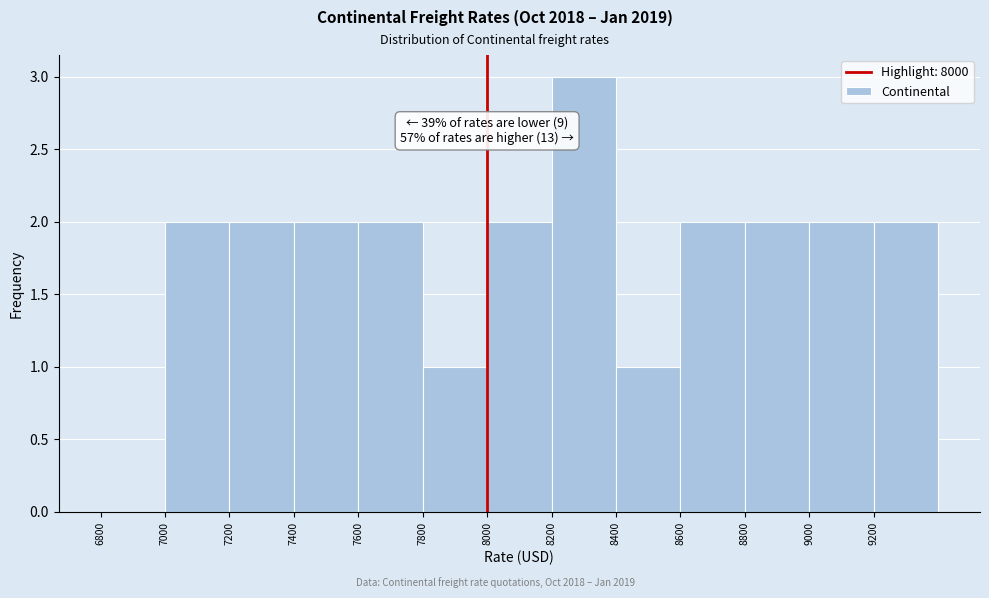

Which range on the x-axis has the tallest bar?

8200 to 8400